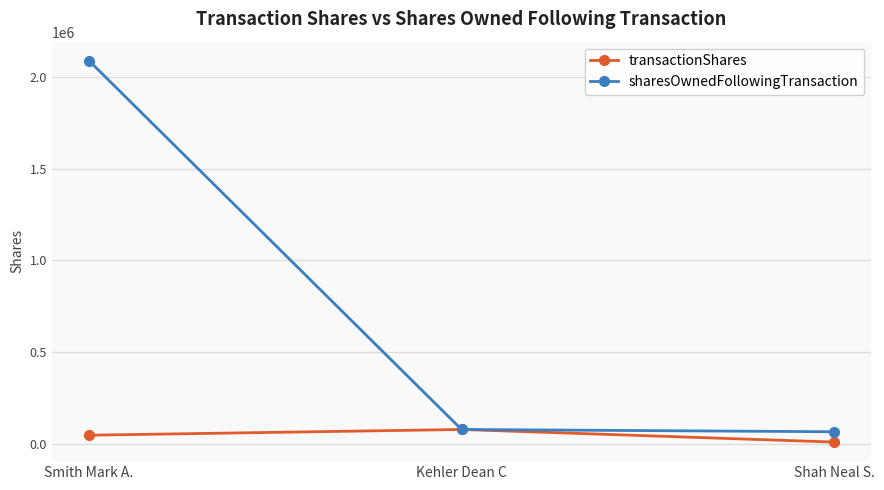

What is the total value across all series at Kehler Dean C?

156006